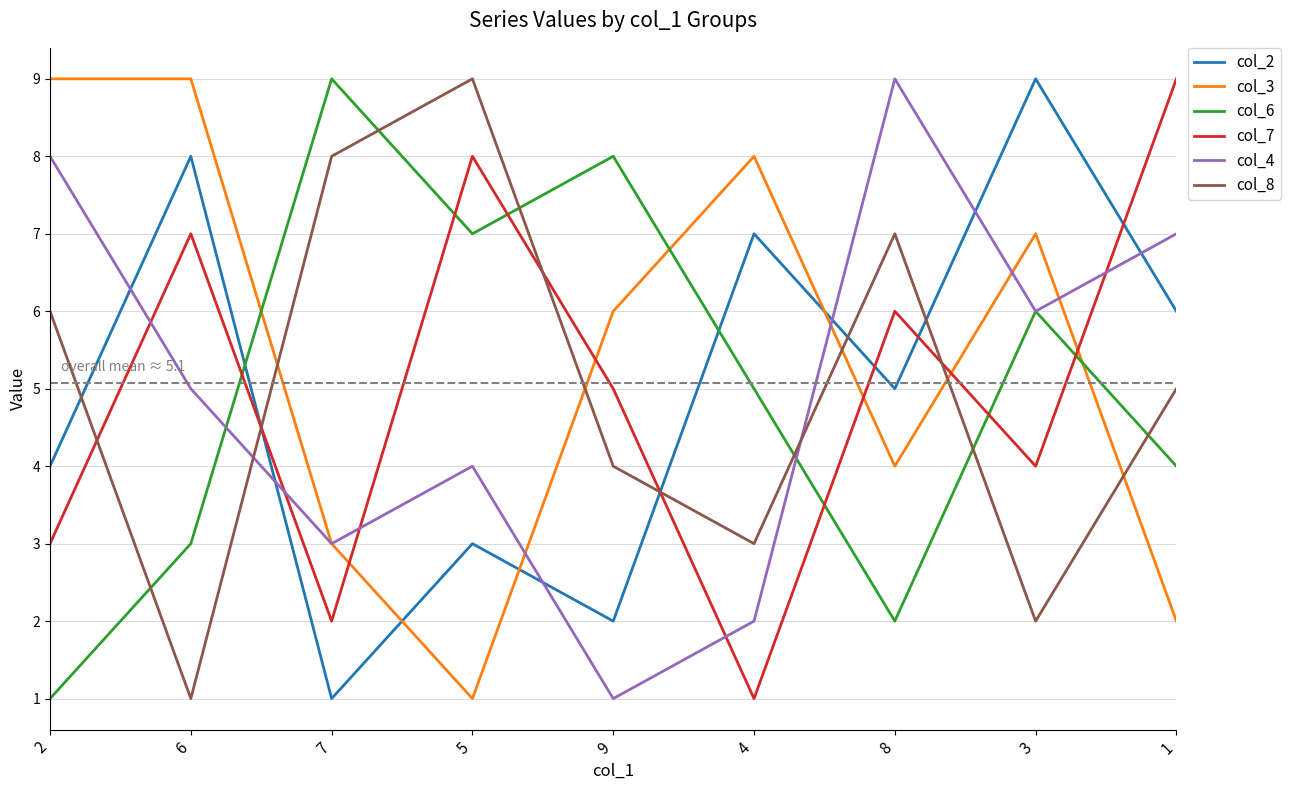

Rank the series at 8 from highest to lowest value.

col_4, col_8, col_7, col_2, col_3, col_6